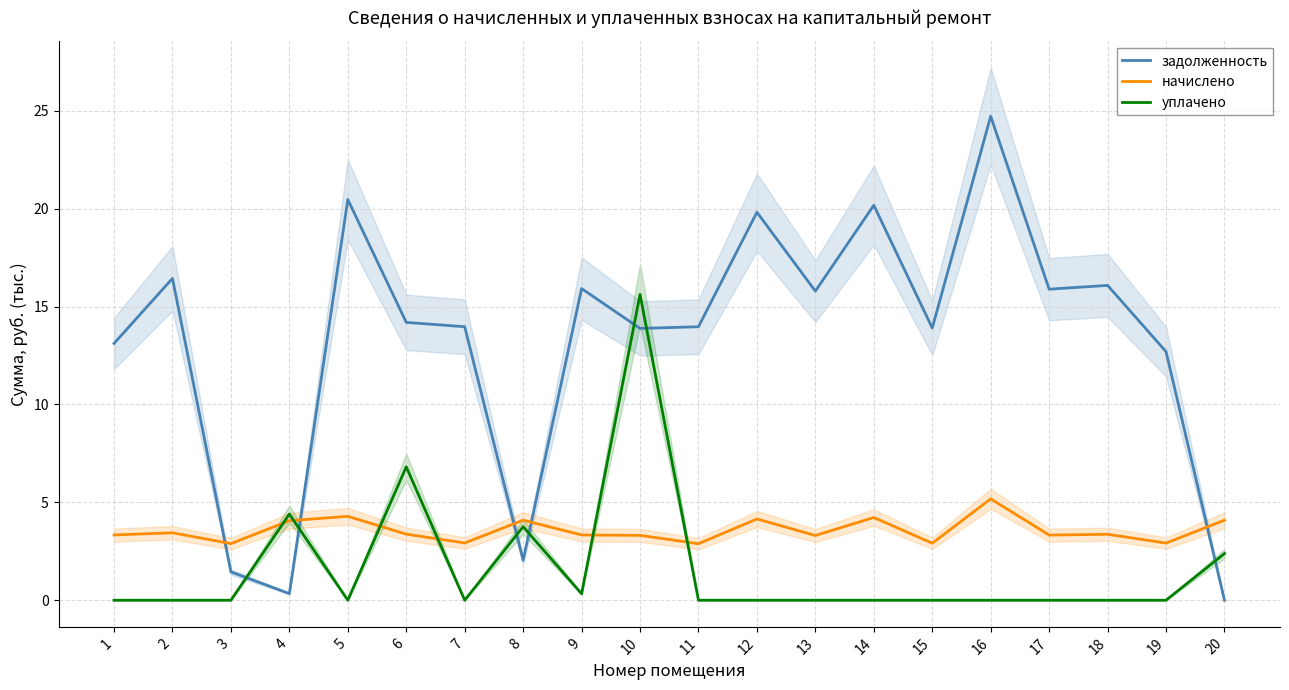

The начислено series shows 5.2 at 16. True or false?

True